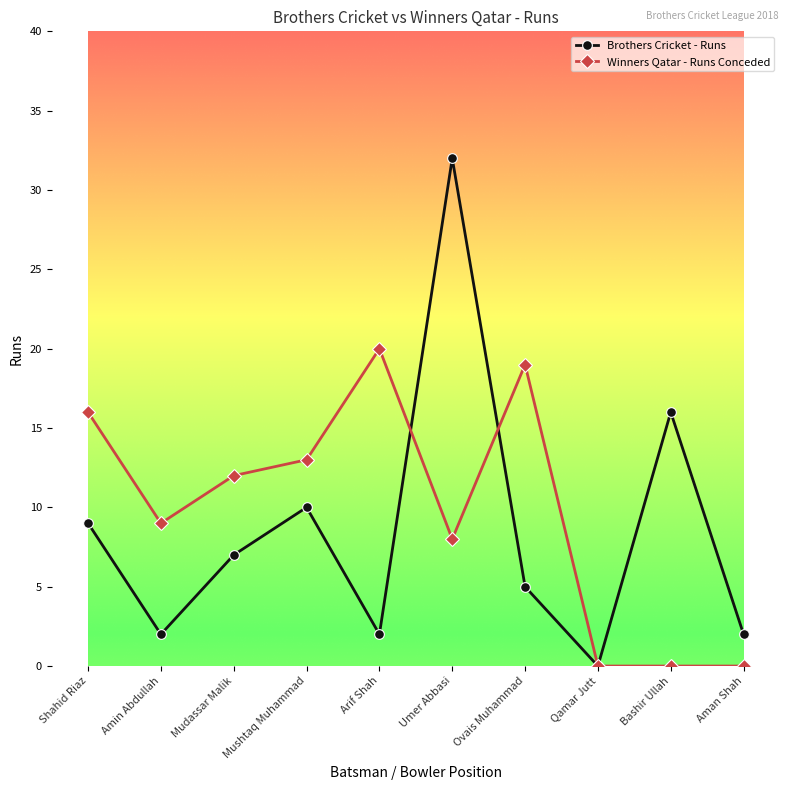

The value of Winners Qatar - Runs Conceded at Umer Abbasi is 8. True or false?

True